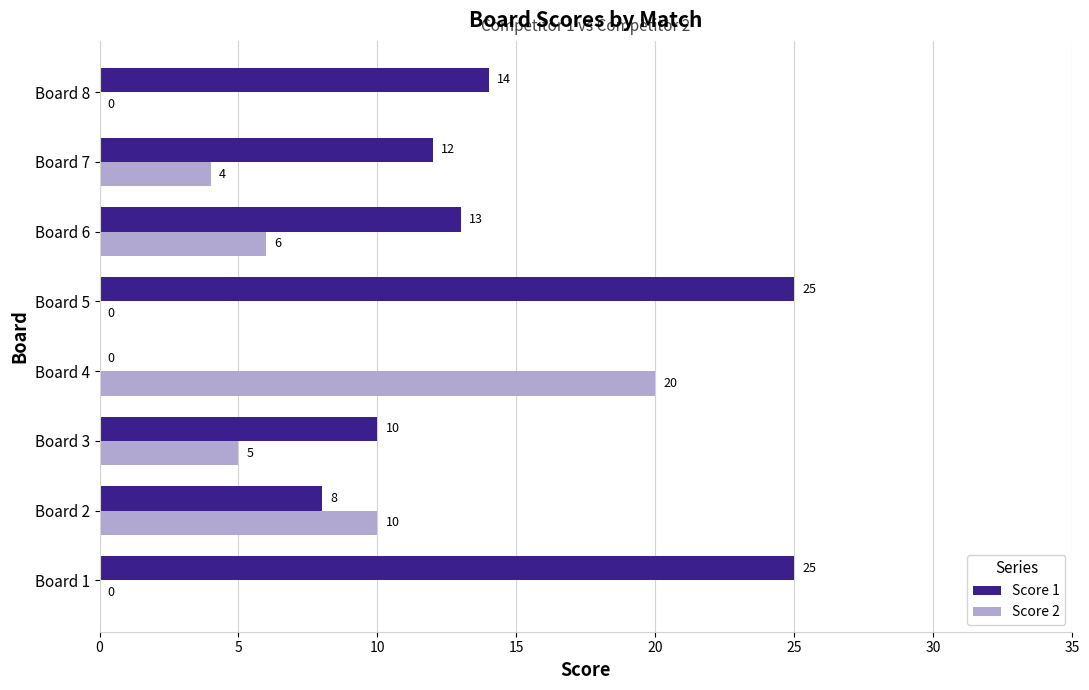

What is the total value across all series at Board 5?

25